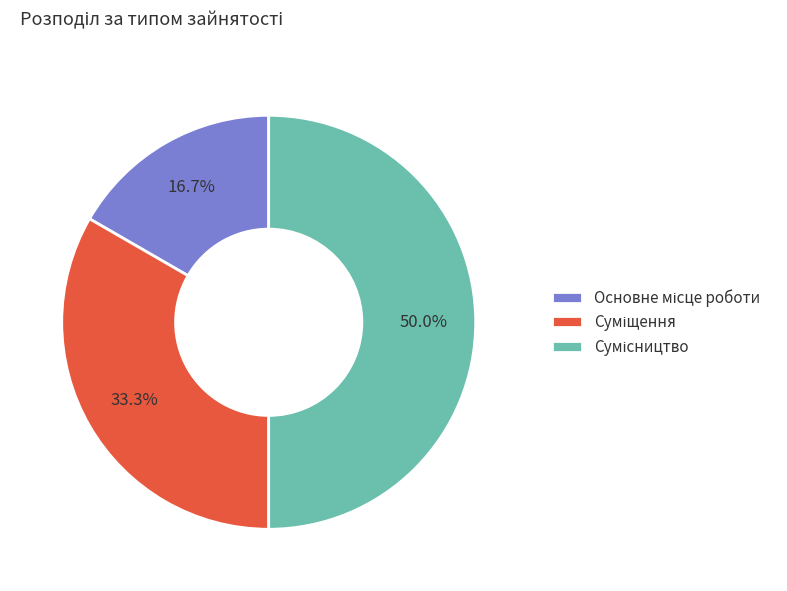

Between Суміщення and Основне місце роботи, which is larger?

Суміщення